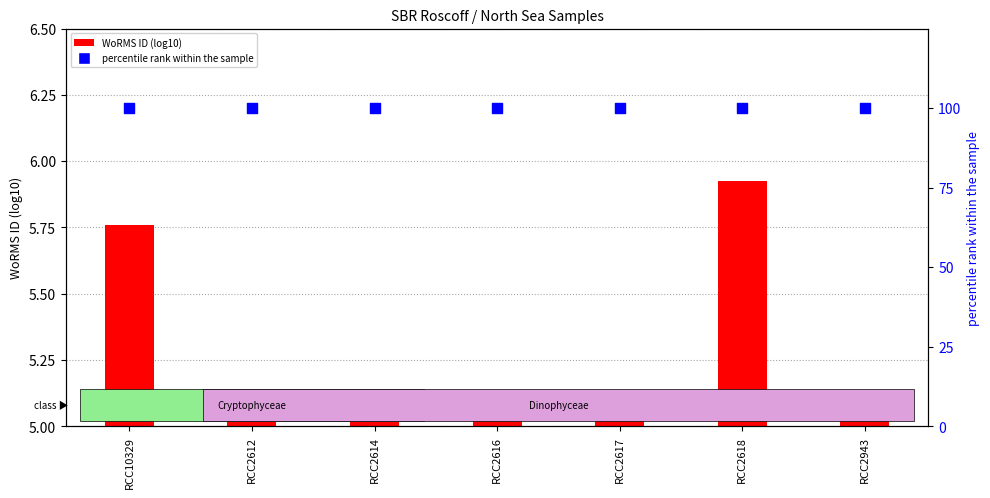

Is the value of WoRMS ID (log10) at RCC2618 greater than the value of percentile rank within the sample at RCC2618?

No